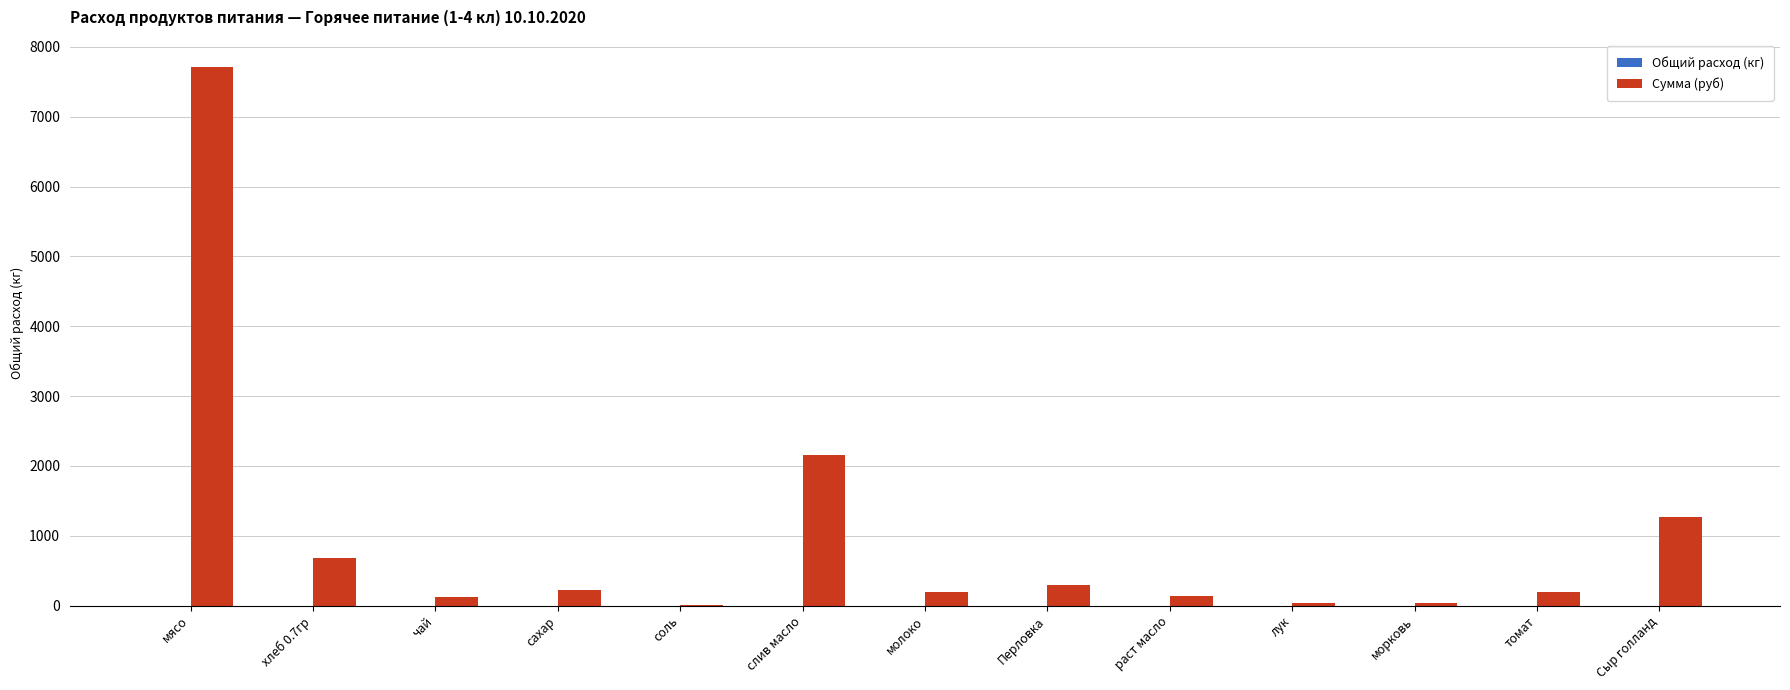

What is the highest value of the Сумма (руб) series?

7717.5